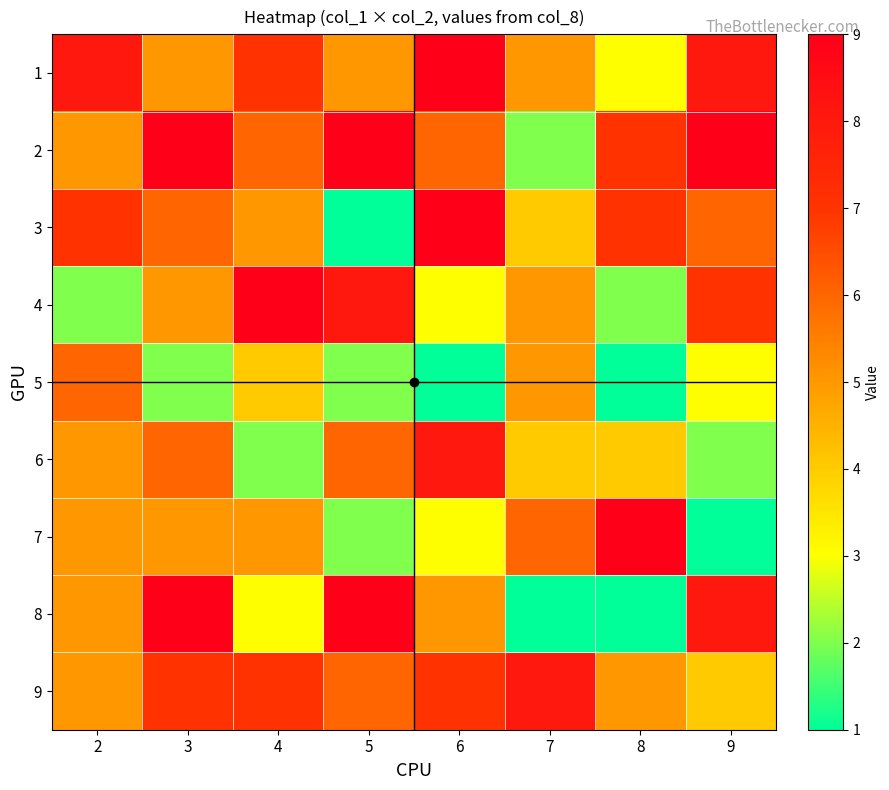

What is the total value across all series at 2?

48